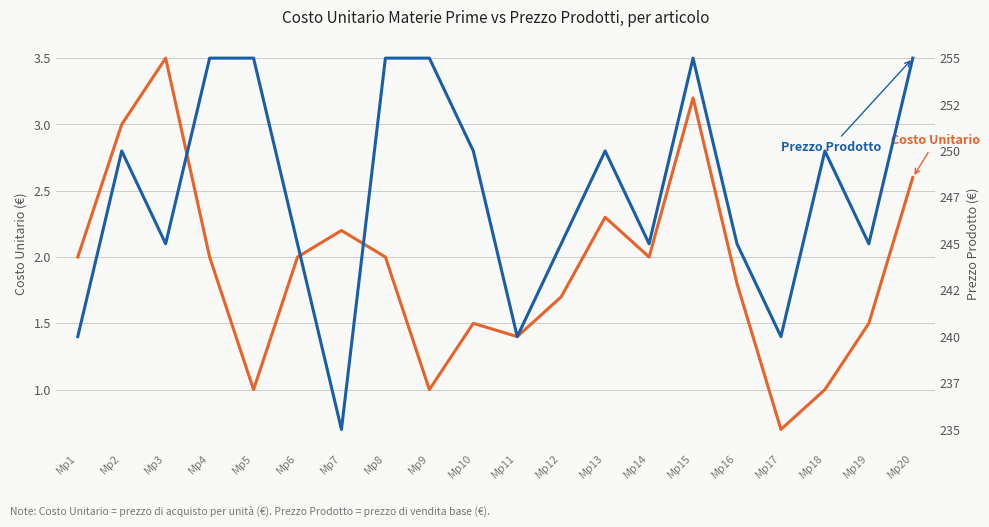

True or false: Costo Unitario and Prezzo Prodotto cross at least once.

False